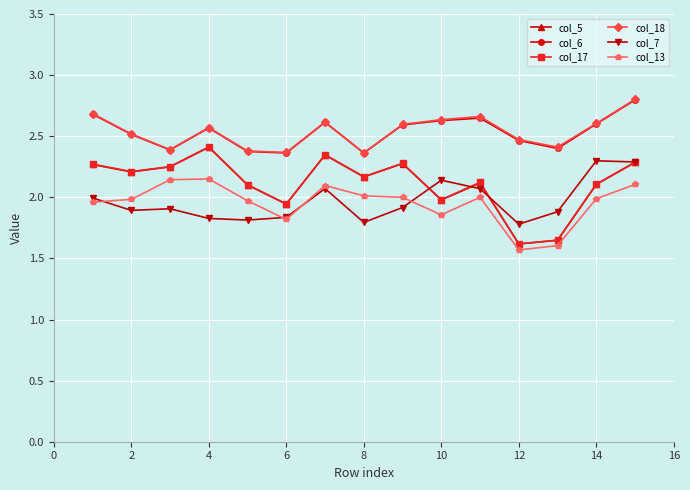

True or false: col_18 and col_5 intersect in this chart.

False